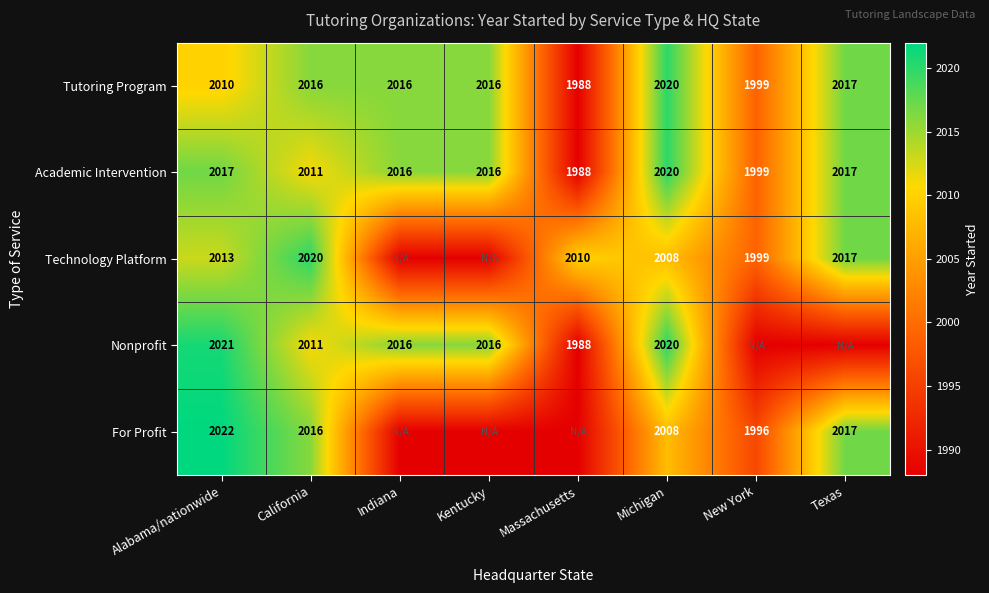

Count the number of categories in the chart.

8